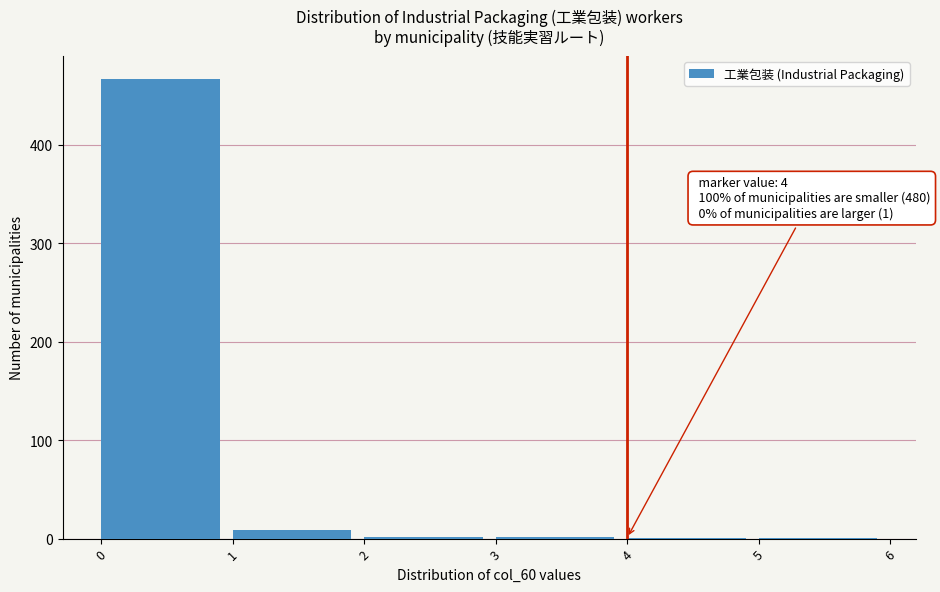

Over which range of the x-axis is the bar tallest?

0 to 1